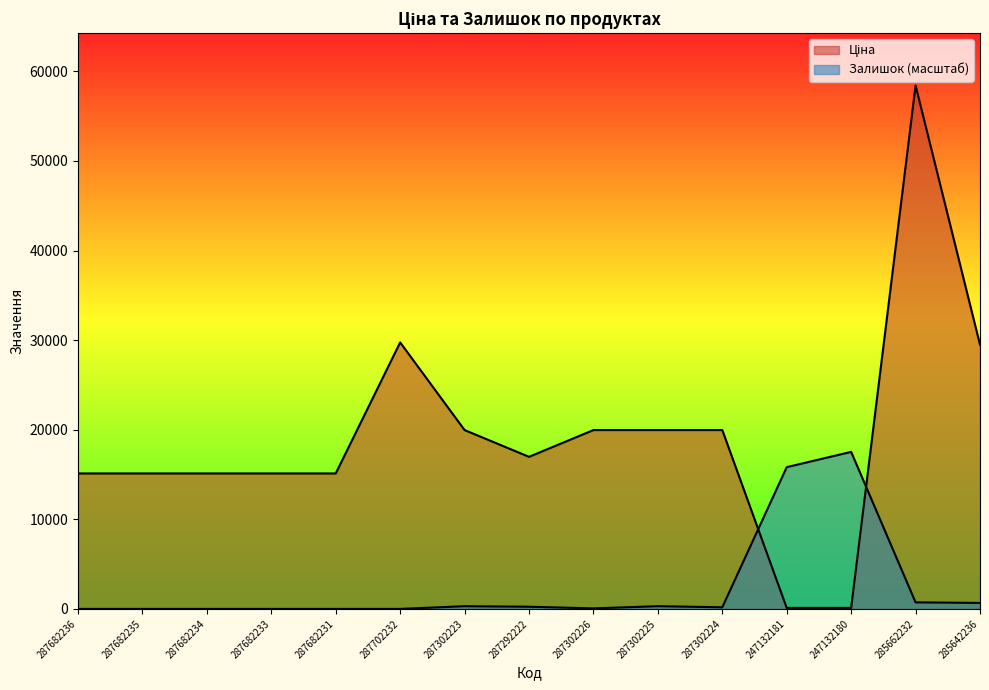

What is the label of the 13th point from the left?

247132180